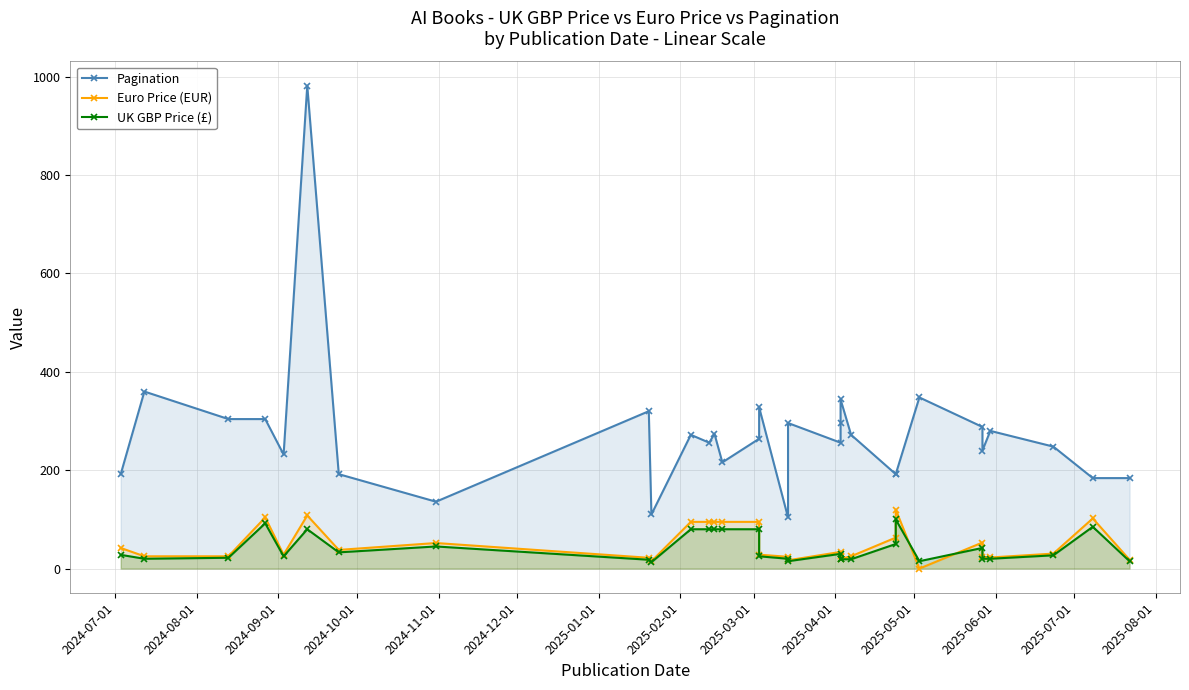

What is the average value of the Pagination series?

273.1